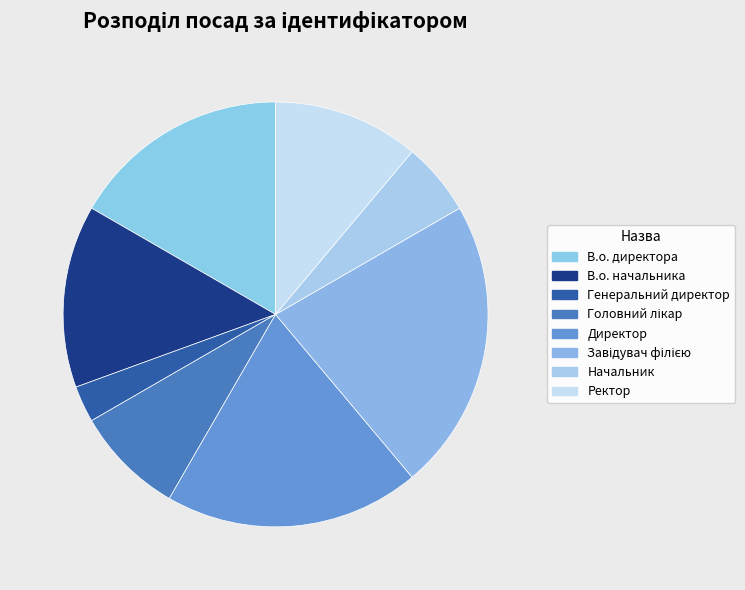

What is the ratio of the value at Директор to the value at Начальник?

3.5